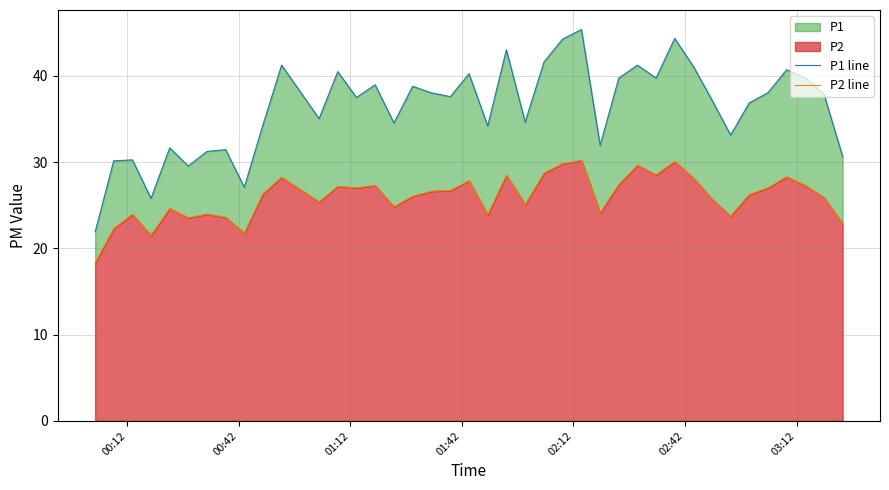

Is the value of P1 line at 32 greater than the value of P2 line at 03:12?

Yes